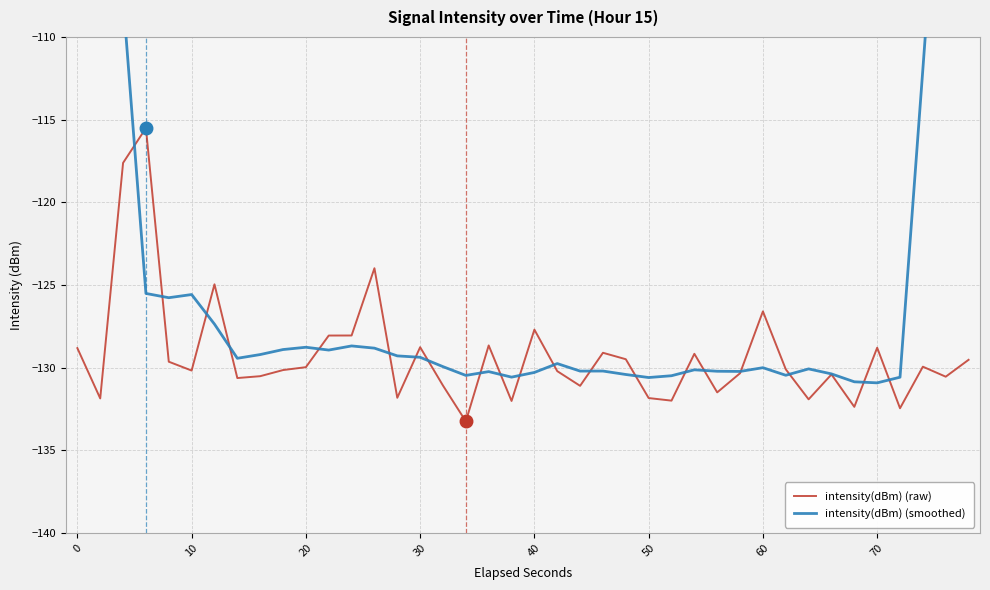

How many data points in intensity(dBm) (raw) are less than -130?

21